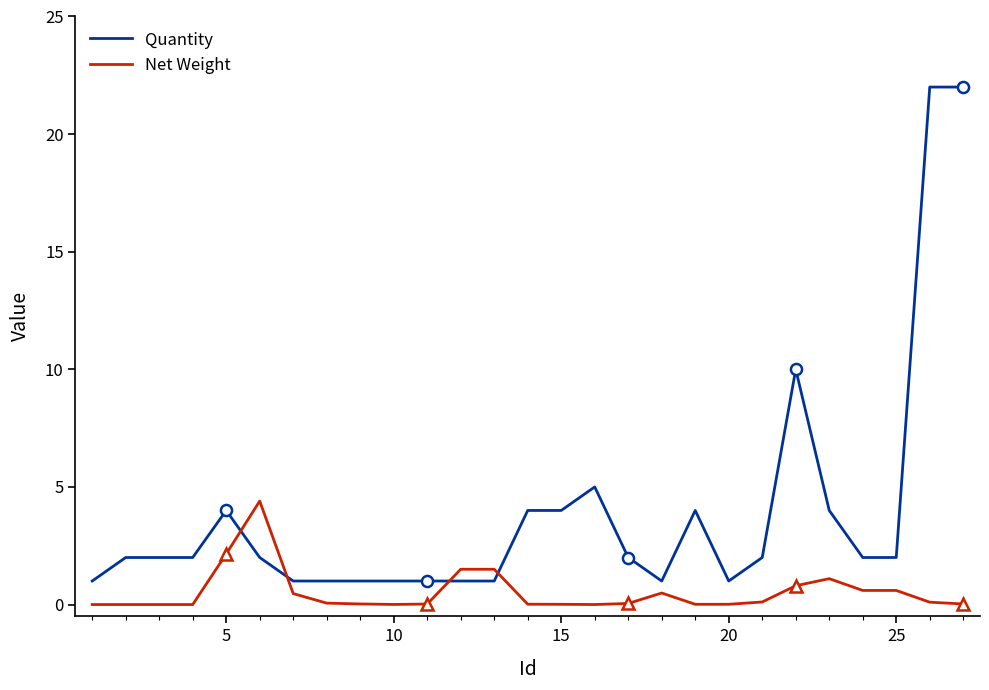

Which series ends up on top after the final intersection of Quantity and Net Weight?

Quantity